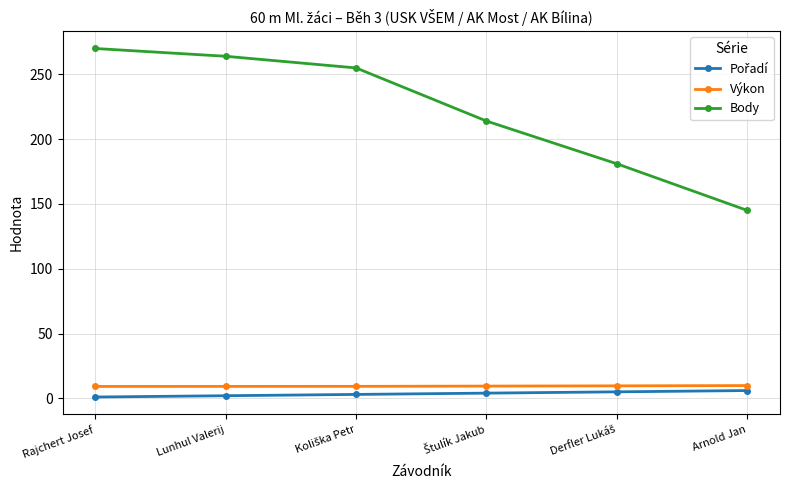

At how many categories does at least one series exceed 167?

5